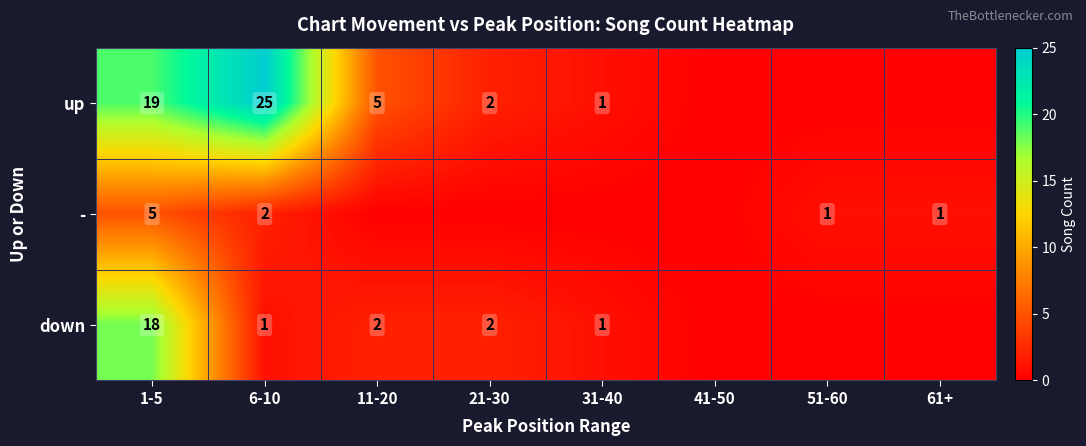

What is the difference between the highest and lowest values at 51-60?

1